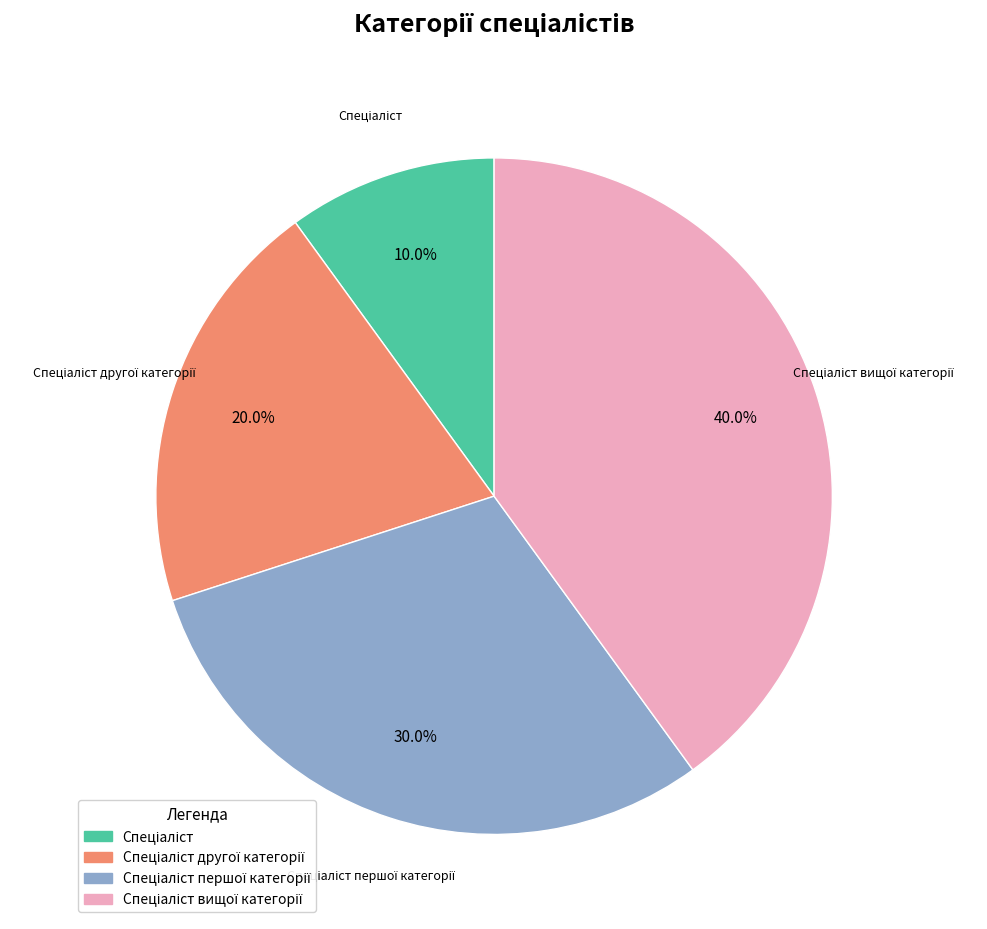

Is there a majority slice in this chart?

No